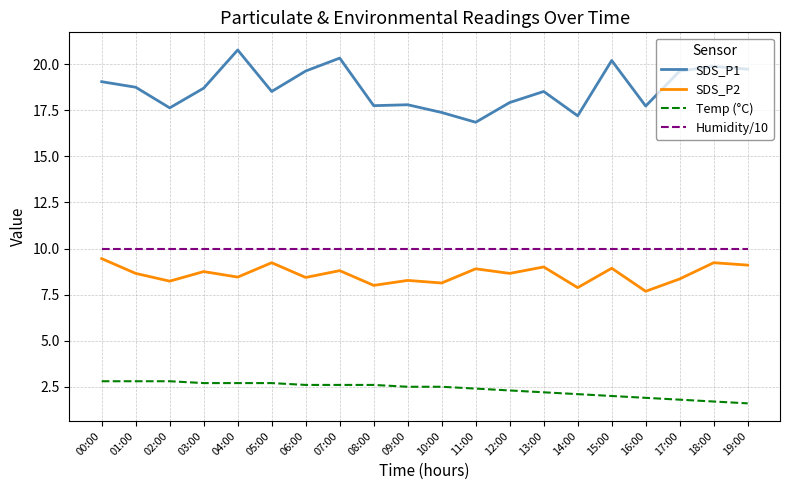

What are all the series names shown in the legend?

SDS_P1, SDS_P2, Temp (°C), Humidity/10